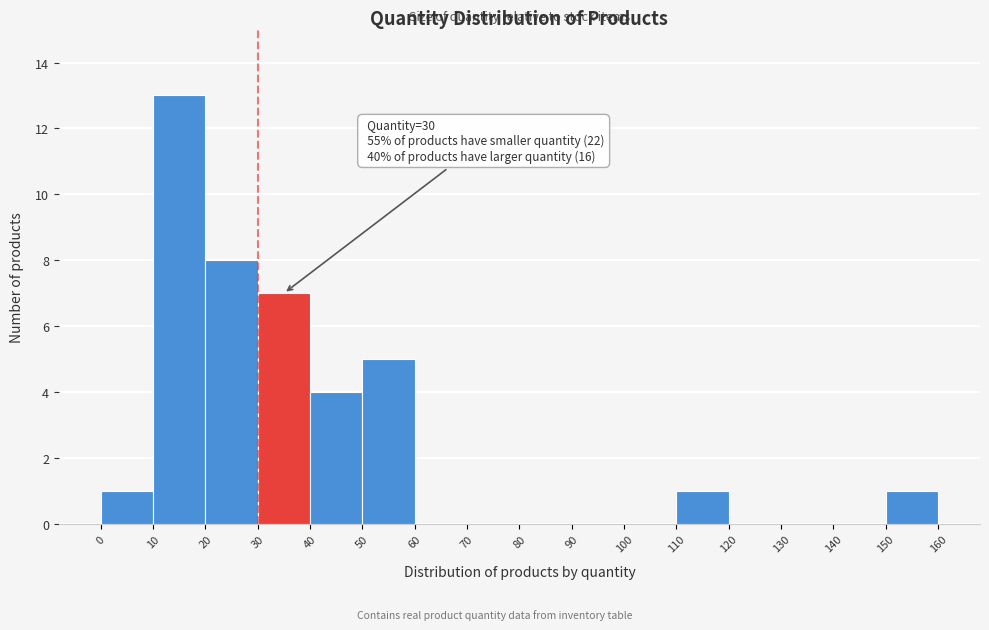

Which range on the x-axis has the tallest bar?

10 to 20